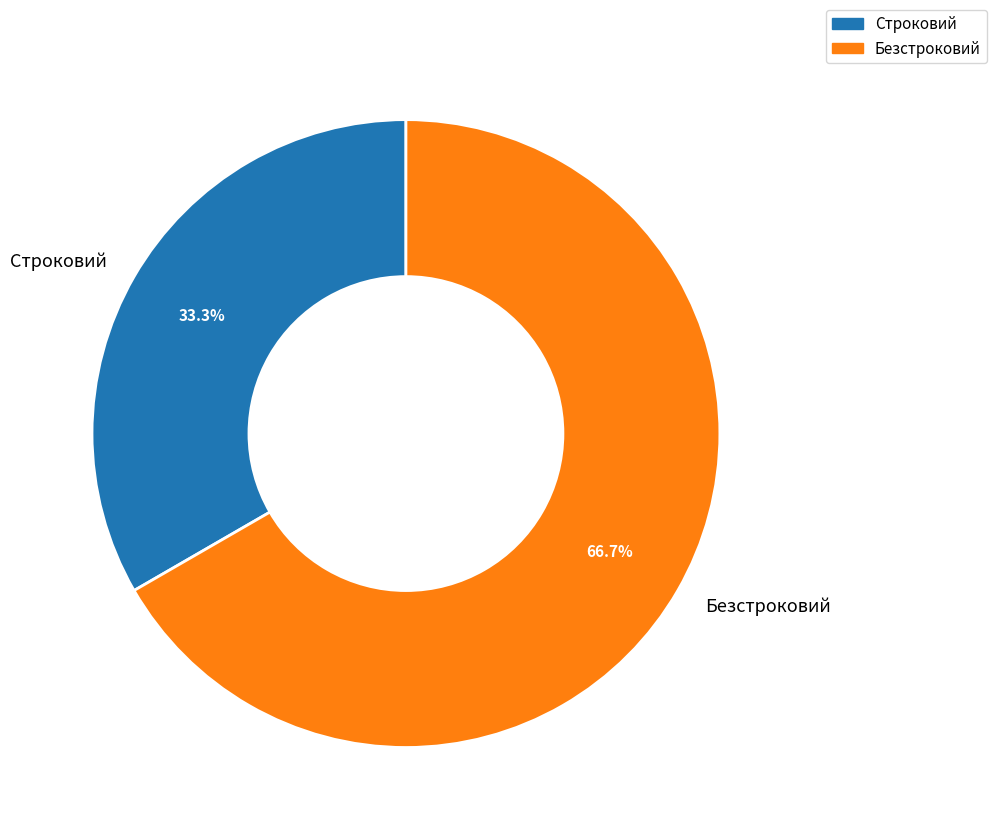

To the nearest percent, what is the difference between the largest and smallest slice percentages?

33%